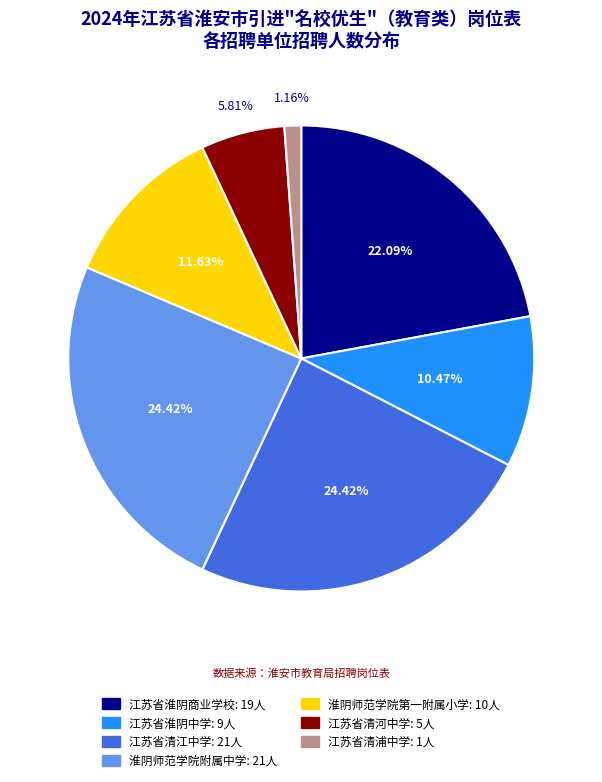

Is it true that 江苏省清河中学 is 20% of the pie?

False